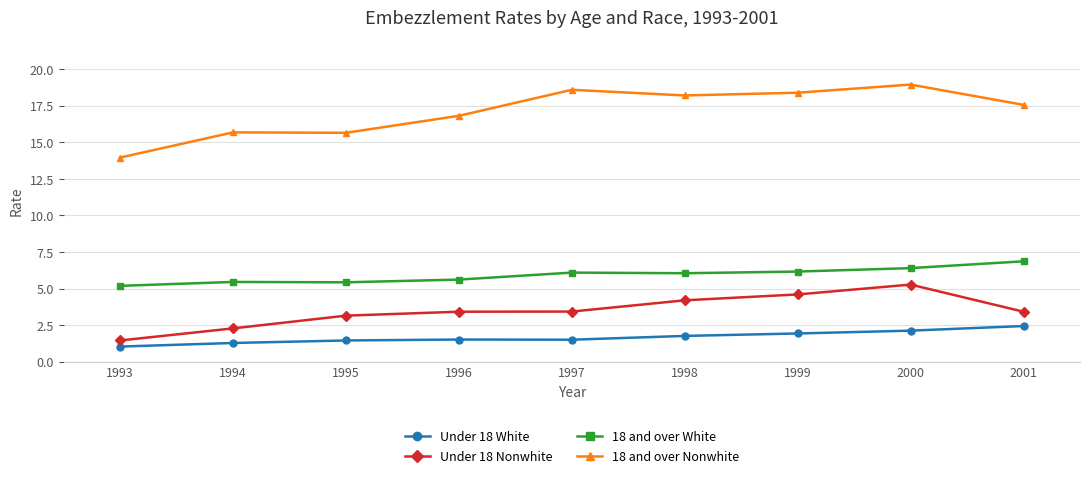

What is the sum of all 18 and over Nonwhite values?

153.9